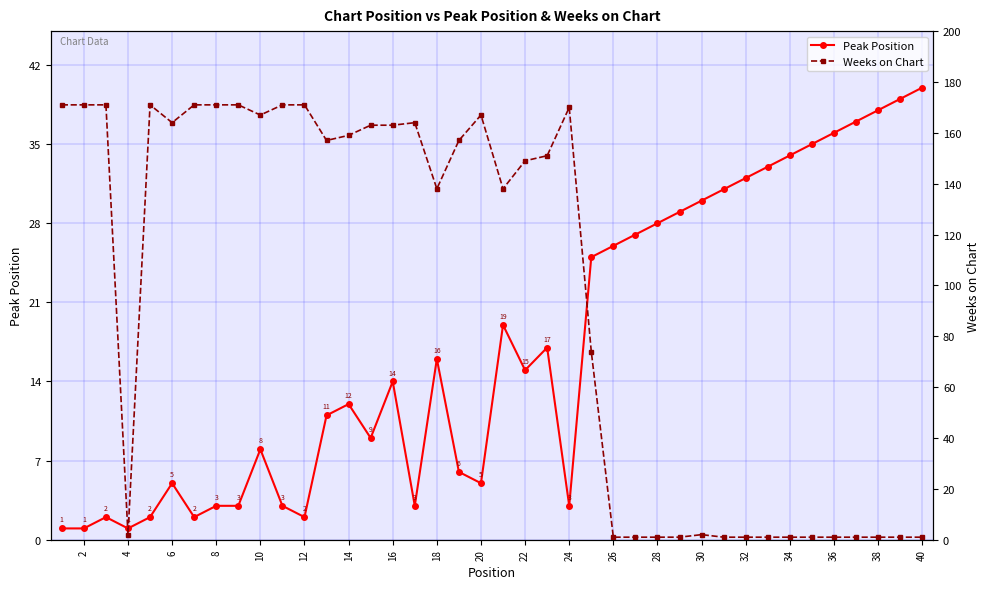

The Peak Position series shows 26 at 26. True or false?

True